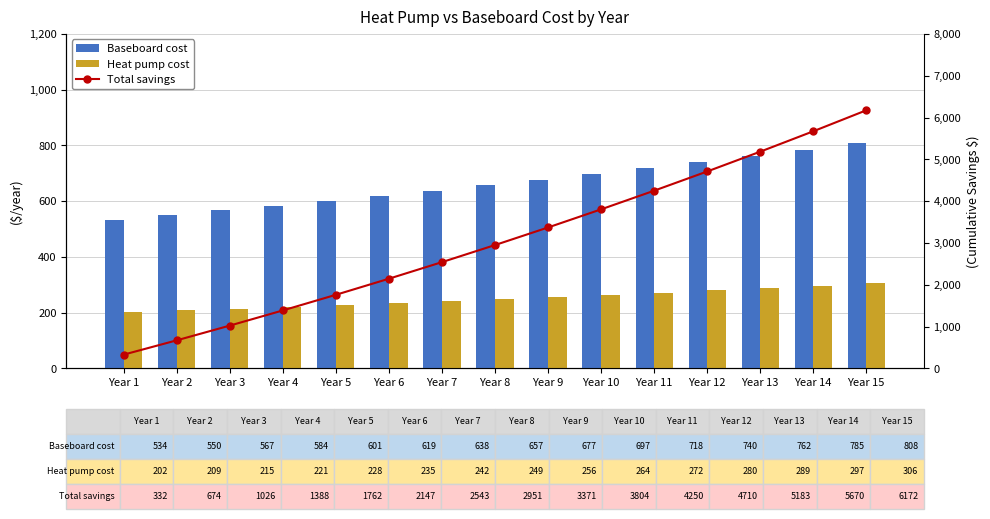

Is the value of Total savings at Year 5 greater than the value of Baseboard cost at Year 10?

Yes